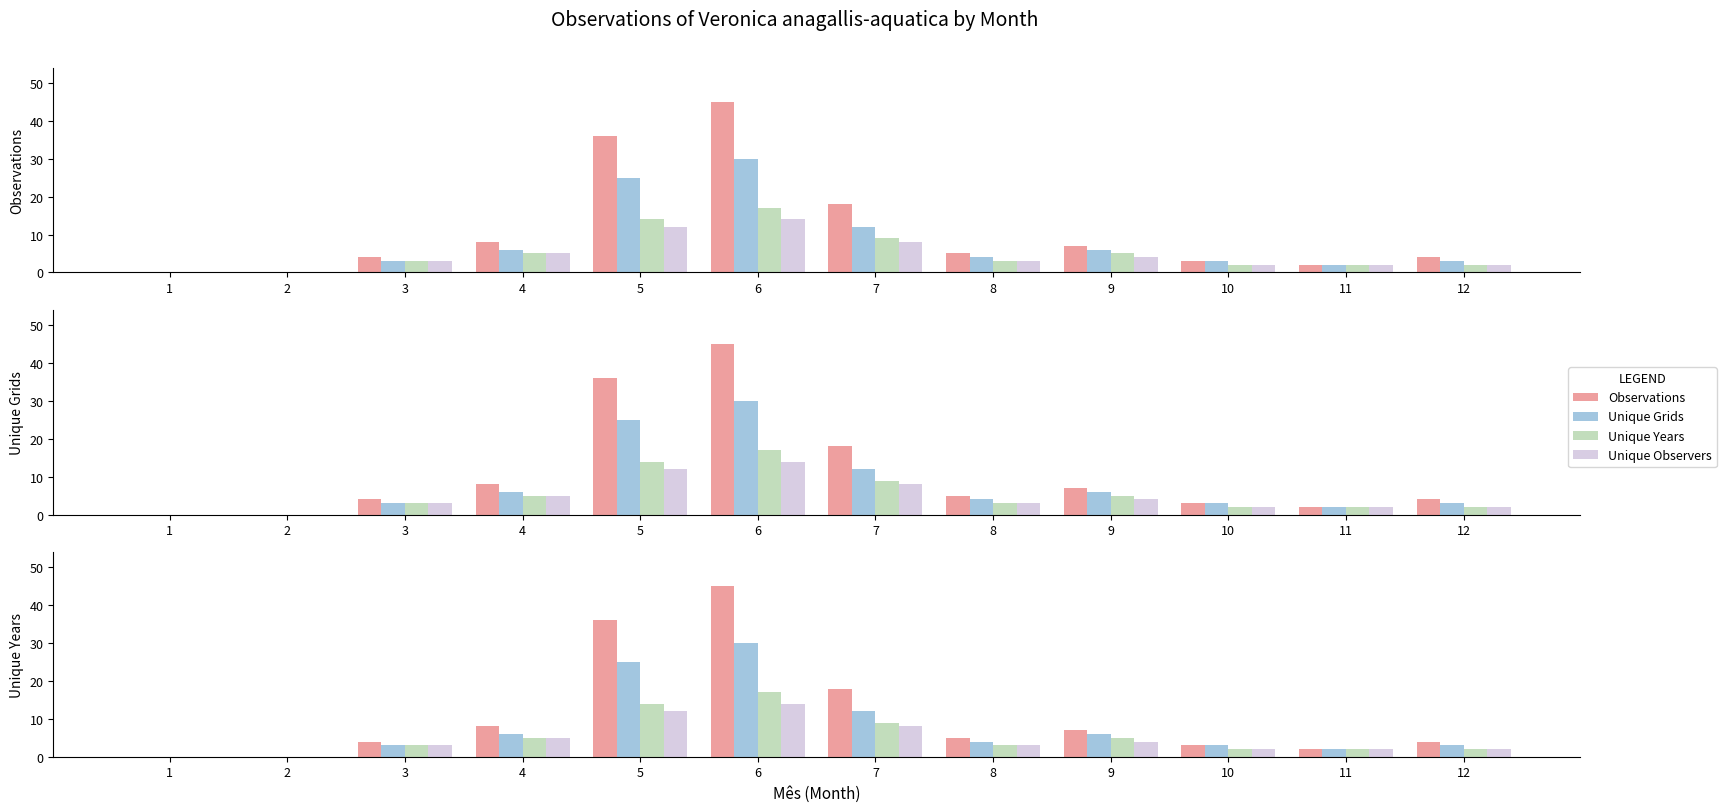

At which label does Unique Observers reach its minimum?

1